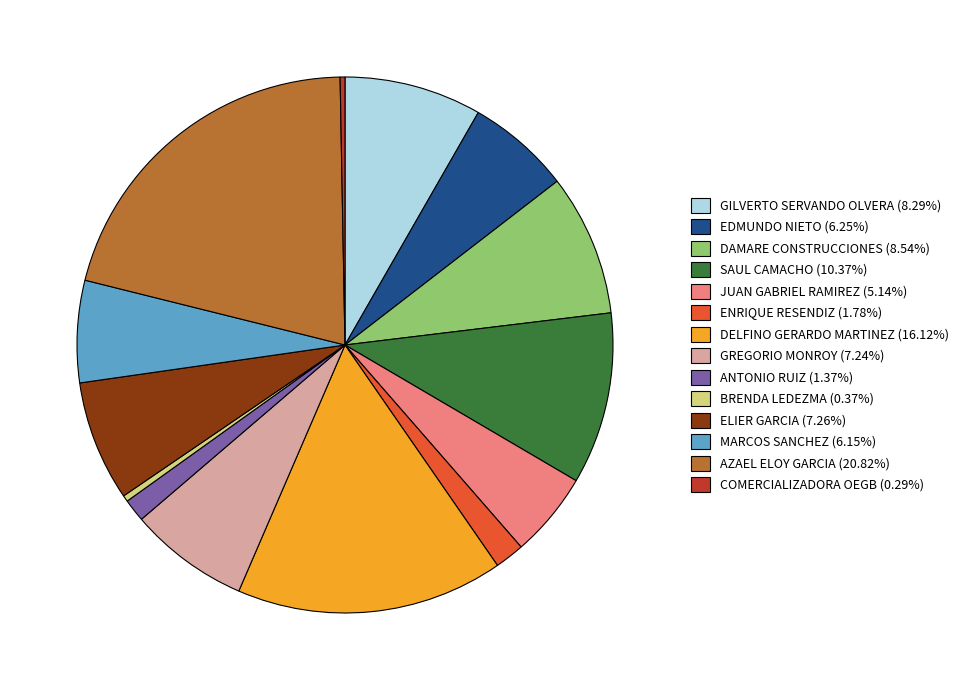

Does any single category account for the majority?

No